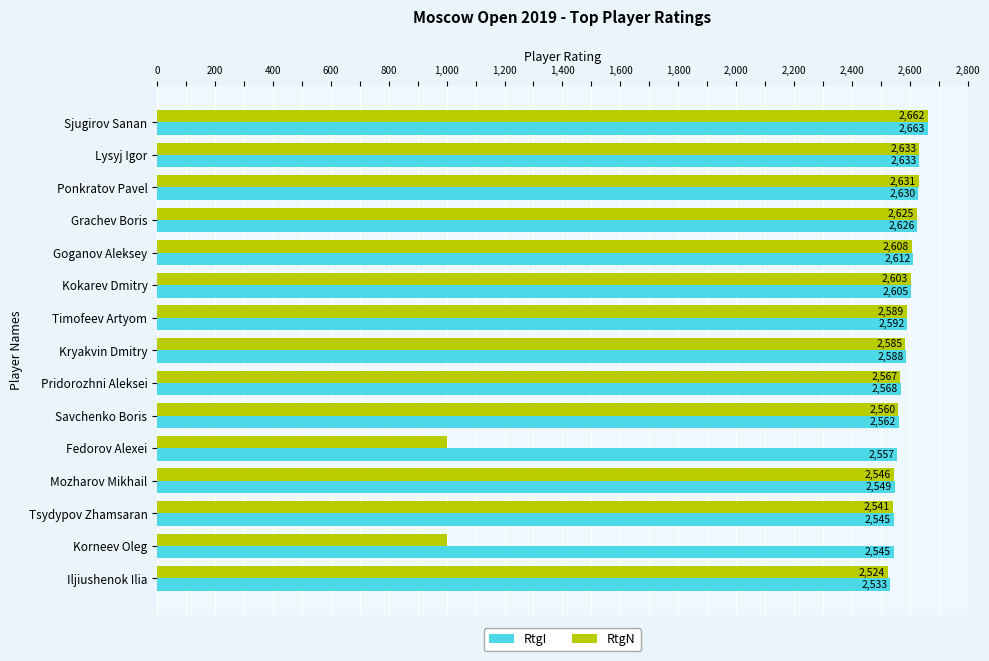

What is the greatest value displayed?

2663